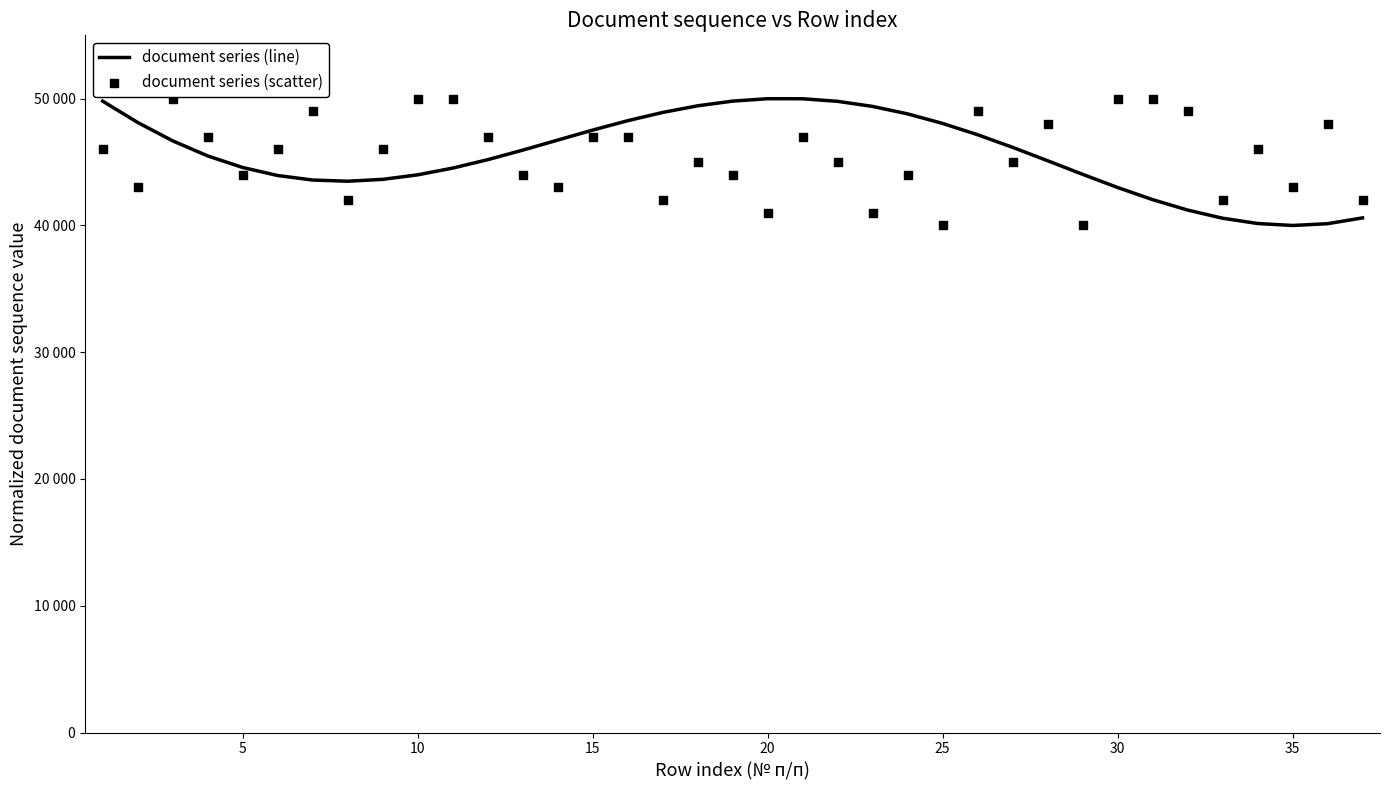

Which series reaches the maximum Y coordinate?

document series (line)